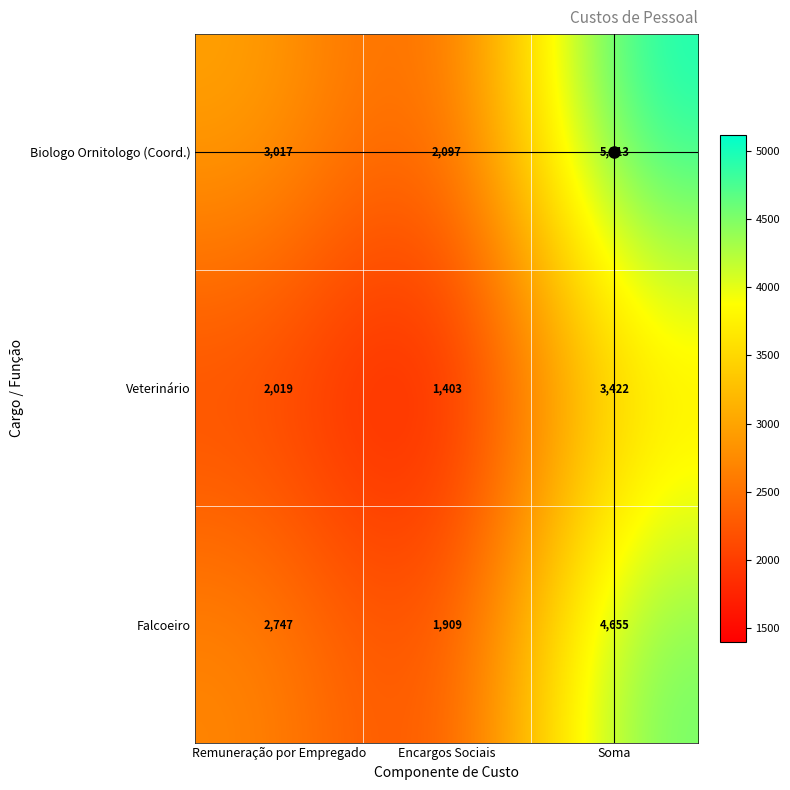

The Falcoeiro series shows 4655 at Soma. True or false?

True